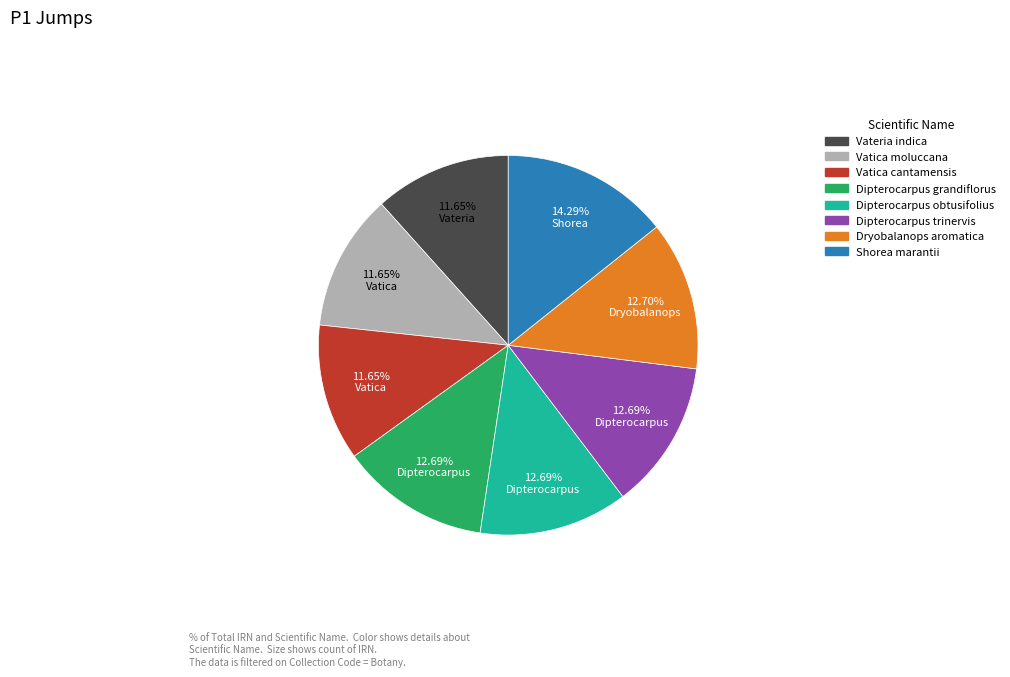

How much of the chart is everything except Dipterocarpus obtusifolius?

87.3%